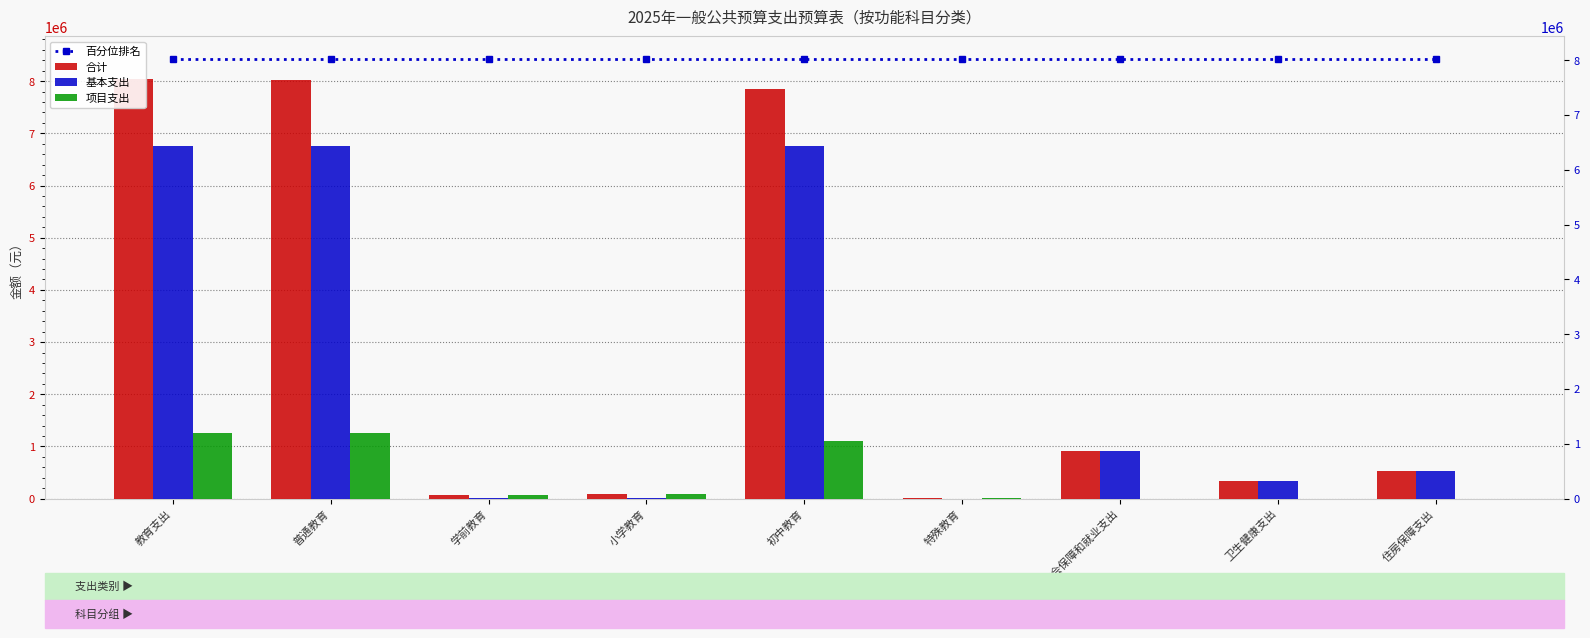

Reading right to left, list all the values displayed in this chart.

百分位排名: 住房保障支出=8434453.7	卫生健康支出=8434453.7	社会保障和就业支出=8434453.7	特殊教育=8434453.7	初中教育=8434453.7	小学教育=8434453.7	学前教育=8434453.7	普通教育=8434453.7	教育支出=8434453.7
合计: 住房保障支出=531454.4	卫生健康支出=345189.5	社会保障和就业支出=907847.4	特殊教育=5100.0	初中教育=7855815.1	小学教育=97316.4	学前教育=74581.5	普通教育=8027713.0	教育支出=8032813.0
基本支出: 住房保障支出=531454.4	卫生健康支出=345189.5	社会保障和就业支出=907847.4	特殊教育=0.0	初中教育=6753328.8	小学教育=4024.1	学前教育=9000.0	普通教育=6766352.9	教育支出=6766352.9
项目支出: 住房保障支出=0.0	卫生健康支出=0.0	社会保障和就业支出=0.0	特殊教育=5100.0	初中教育=1102486.3	小学教育=93292.4	学前教育=65581.5	普通教育=1261360.2	教育支出=1266460.2